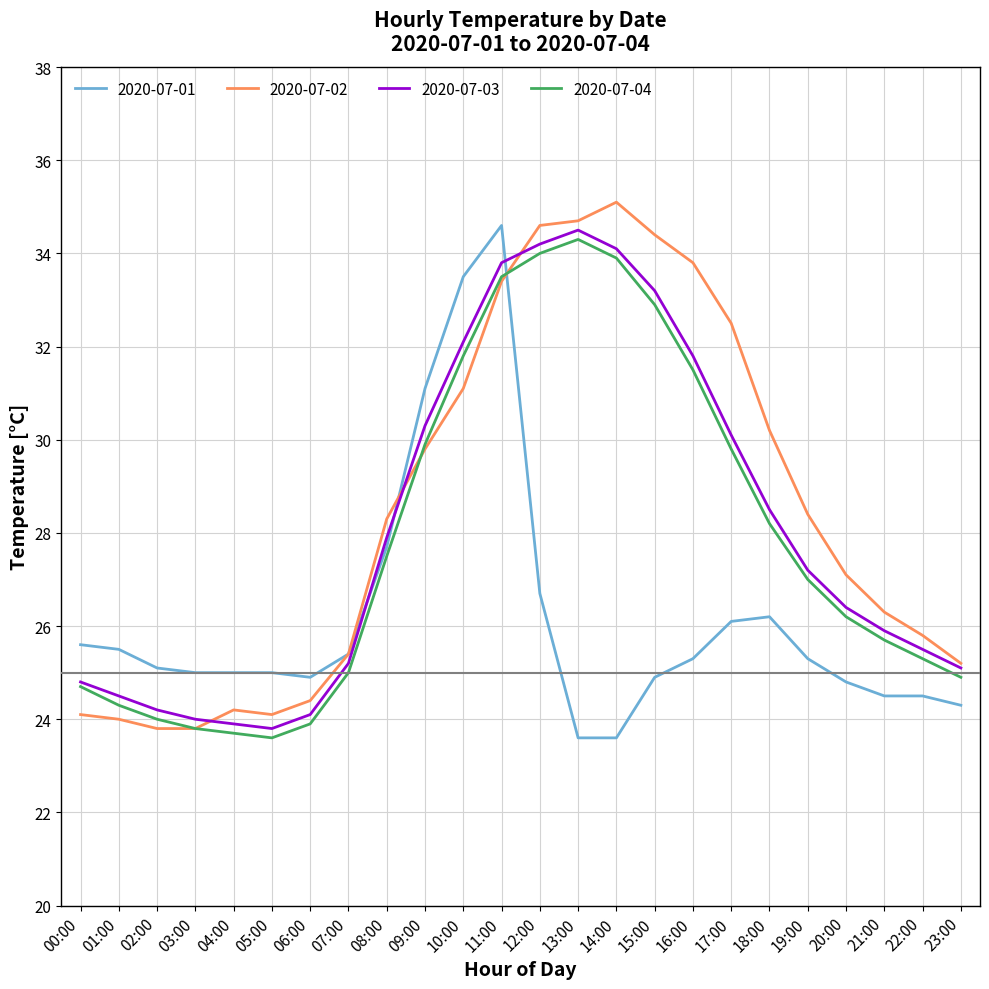

True or false: 2020-07-04 and 2020-07-01 intersect in this chart.

True